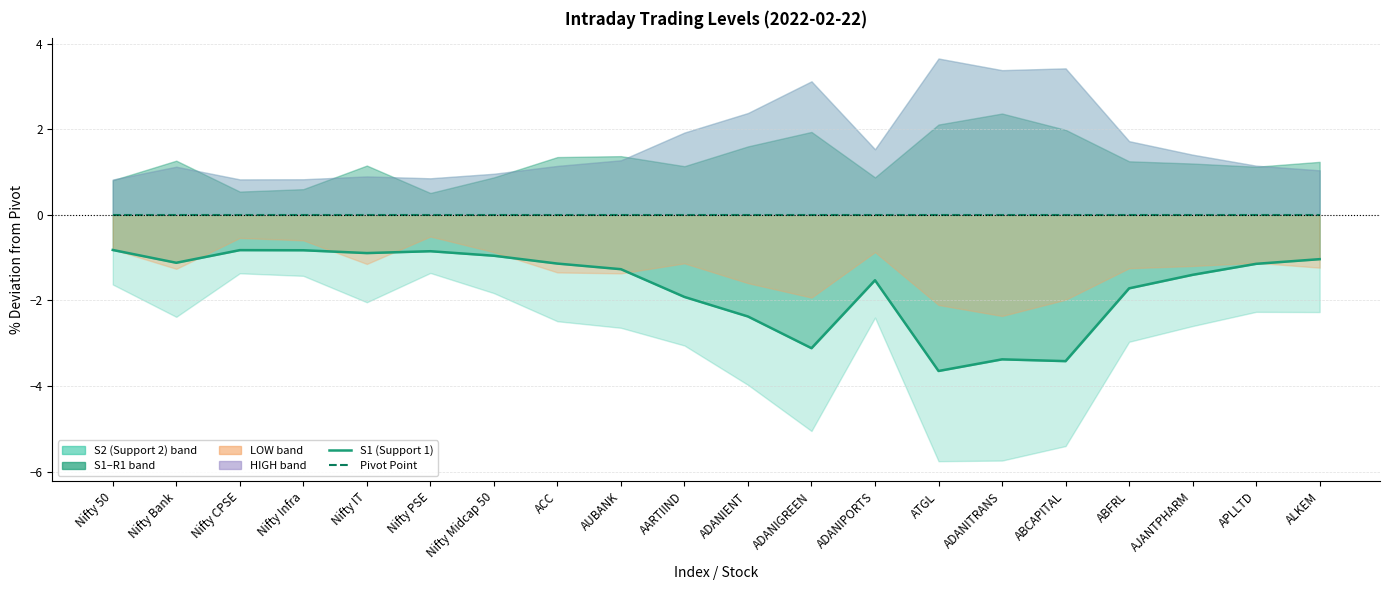

True or false: Pivot Point has a value of 0.0 at Nifty Infra.

True